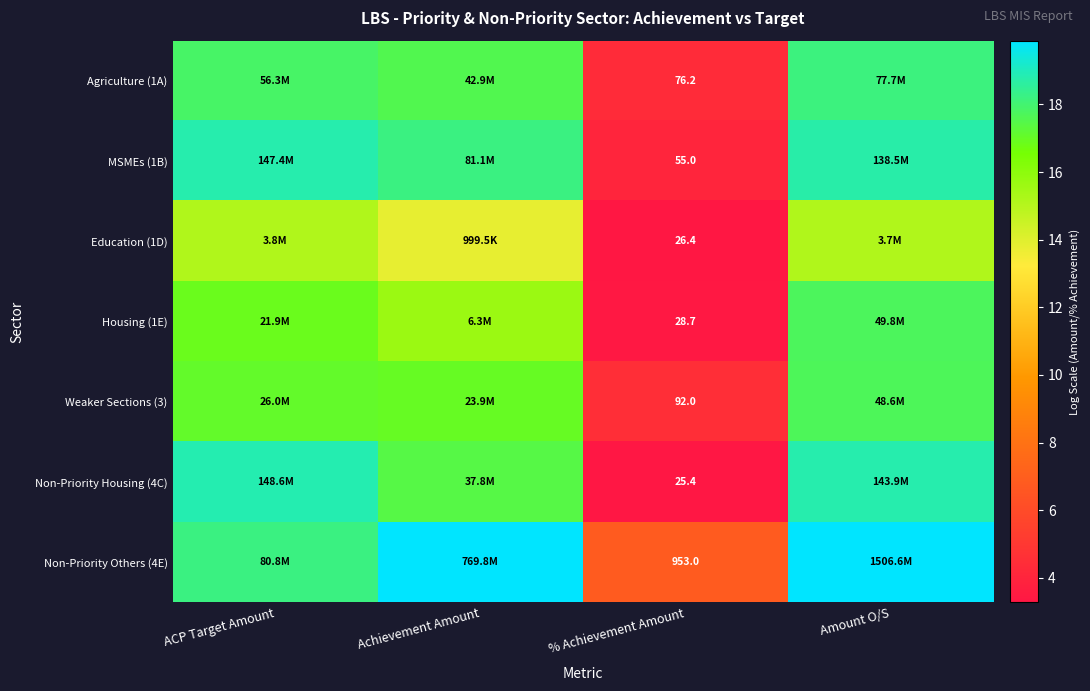

The value of MSMEs (1B) at Amount O/S is 18.7. True or false?

True